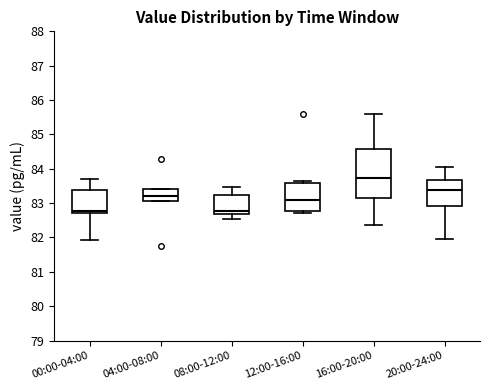

Reading left to right, read every box against the y-axis: the position of its median line, the range the box covers, and the ends of its whiskers. The values are not printed on the chart, so give them approximately, as read against the axis.

00:00-04:00: median 82.8, box 82.7 to 83.4, whiskers 81.9 to 83.7
04:00-08:00: median 83.2, box 83.1 to 83.4, whiskers 83.1 to 83.4
08:00-12:00: median 82.8, box 82.7 to 83.2, whiskers 82.5 to 83.5
12:00-16:00: median 83.1, box 82.8 to 83.6, whiskers 82.7 to 83.6 (just above the box's upper edge)
16:00-20:00: median 83.7, box 83.1 to 84.6, whiskers 82.4 to 85.6
20:00-24:00: median 83.4, box 82.9 to 83.7, whiskers 82.0 to 84.0